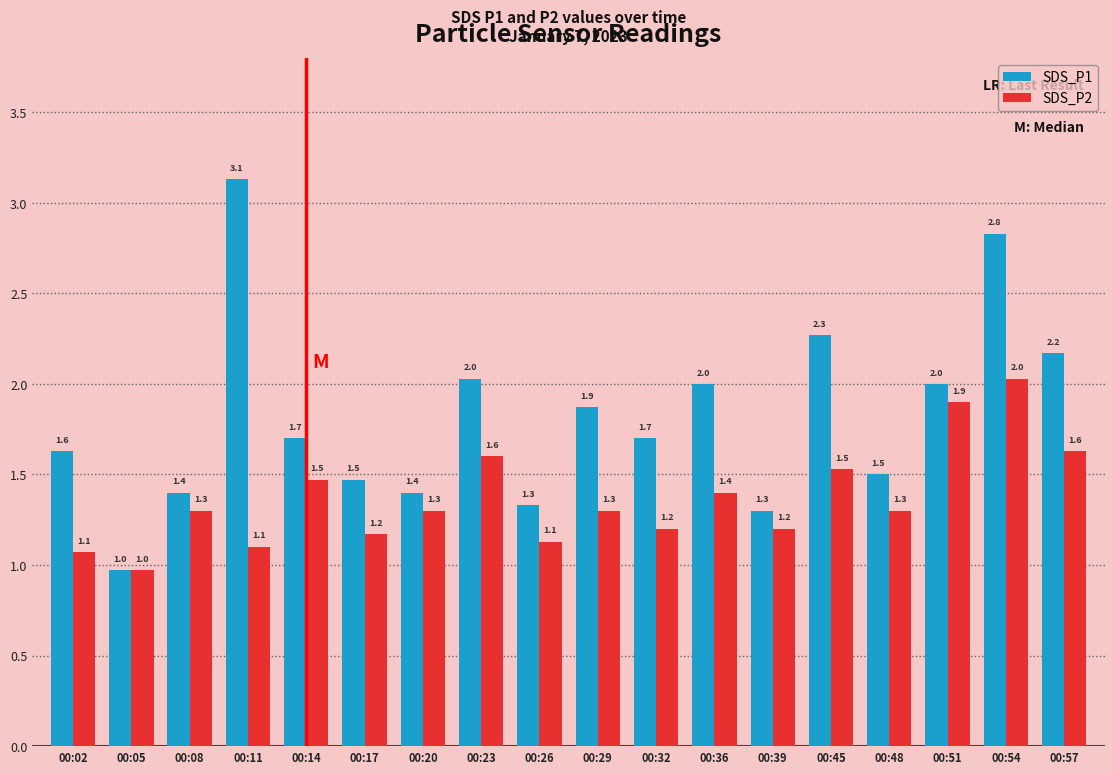

What is the value of the SDS_P1 bar at the 15th from the left?

1.5